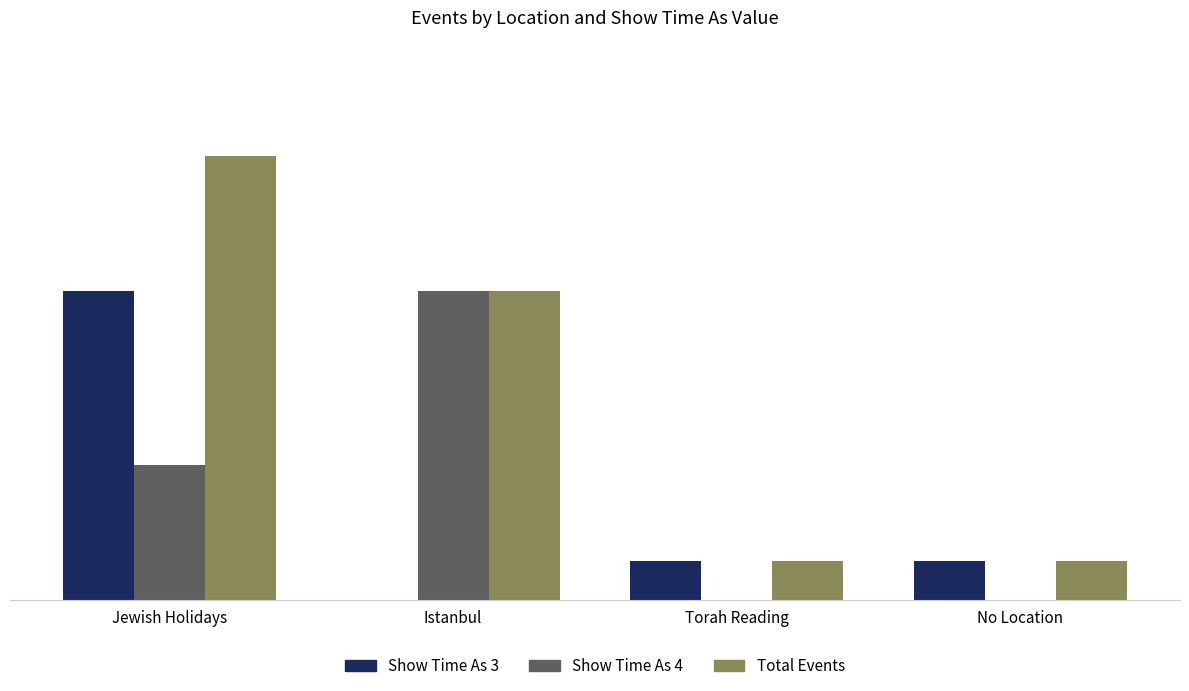

Which label corresponds to the largest value in the chart?

Jewish Holidays